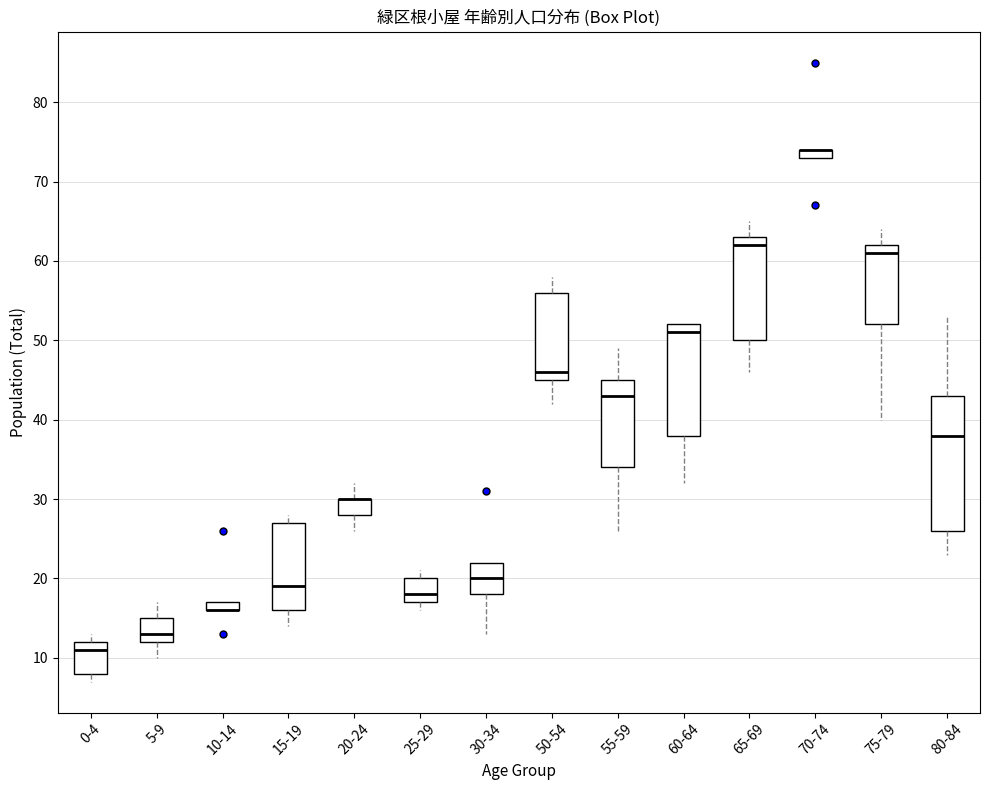

Comparing the boxes themselves (not the whiskers), which one is the tallest?

80-84